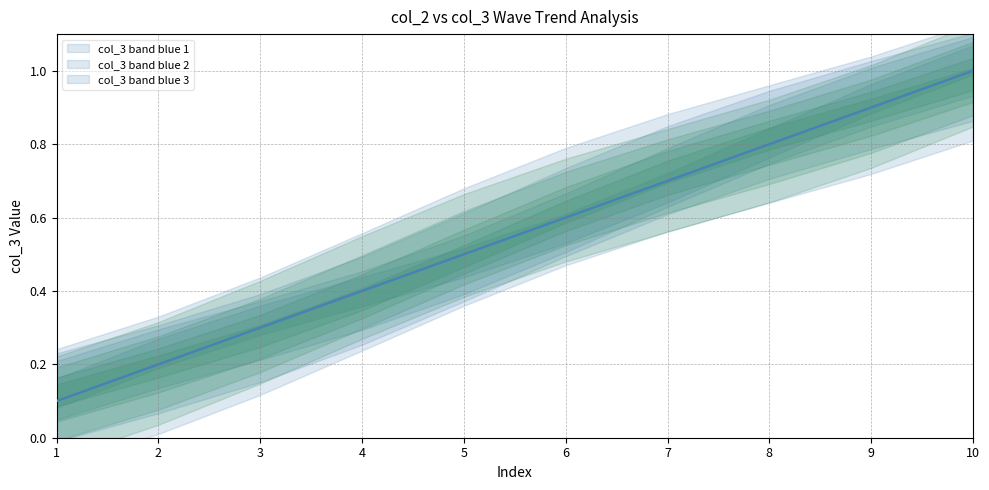

What is the value of the 10th point from the left?

1.0